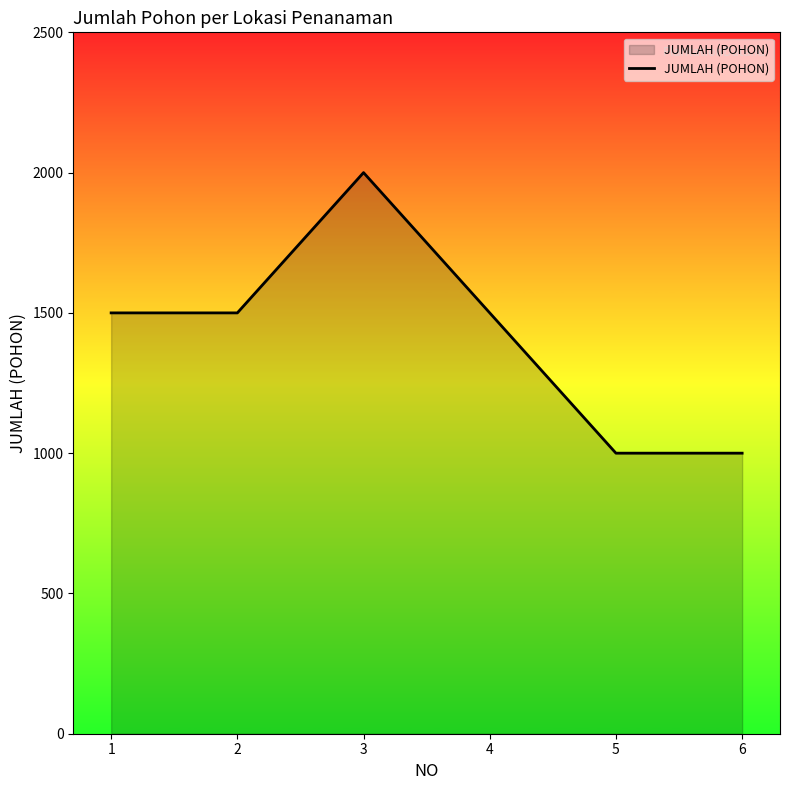

What is the difference between the maximum and minimum values?

1000